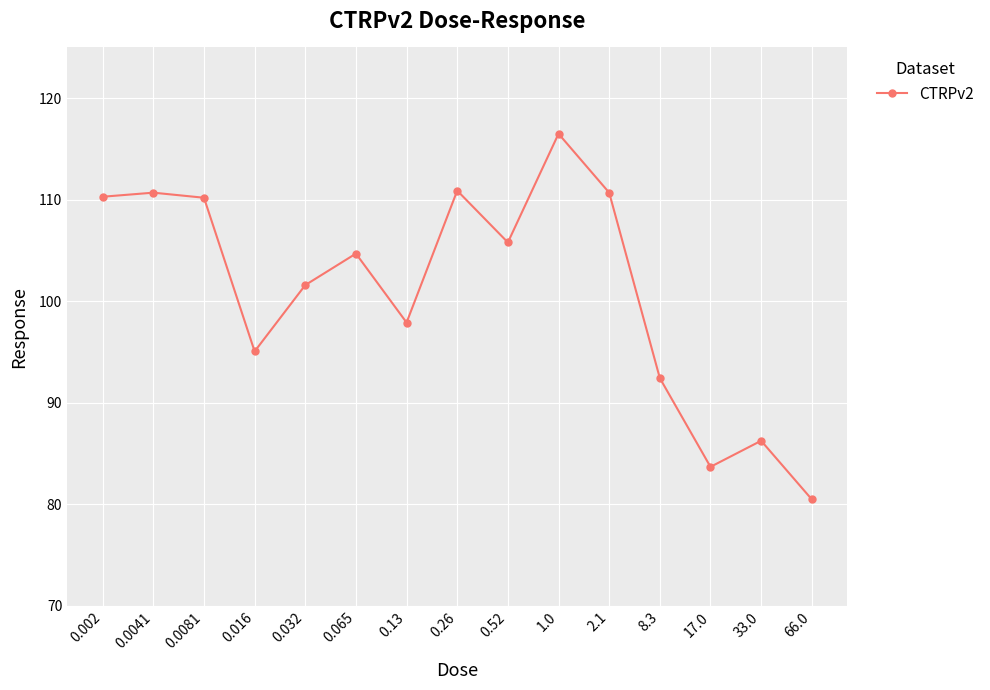

What is the average value?

101.2